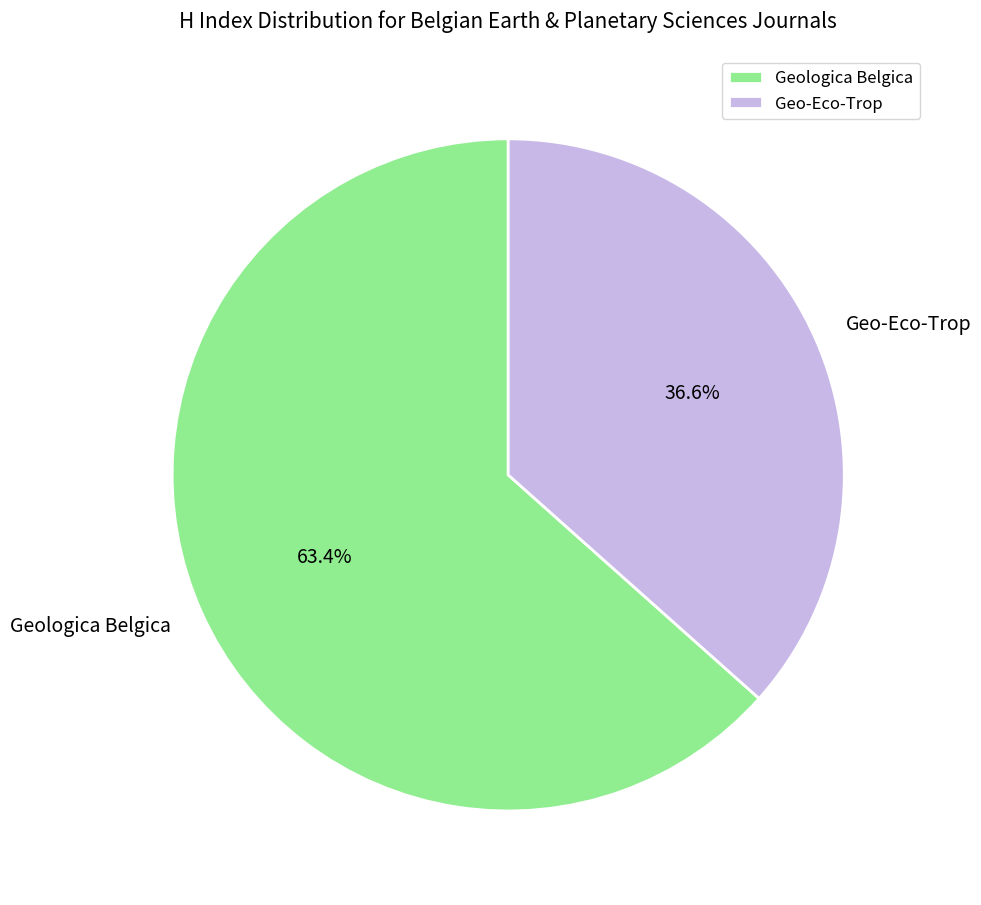

How many segments does this pie chart have?

2